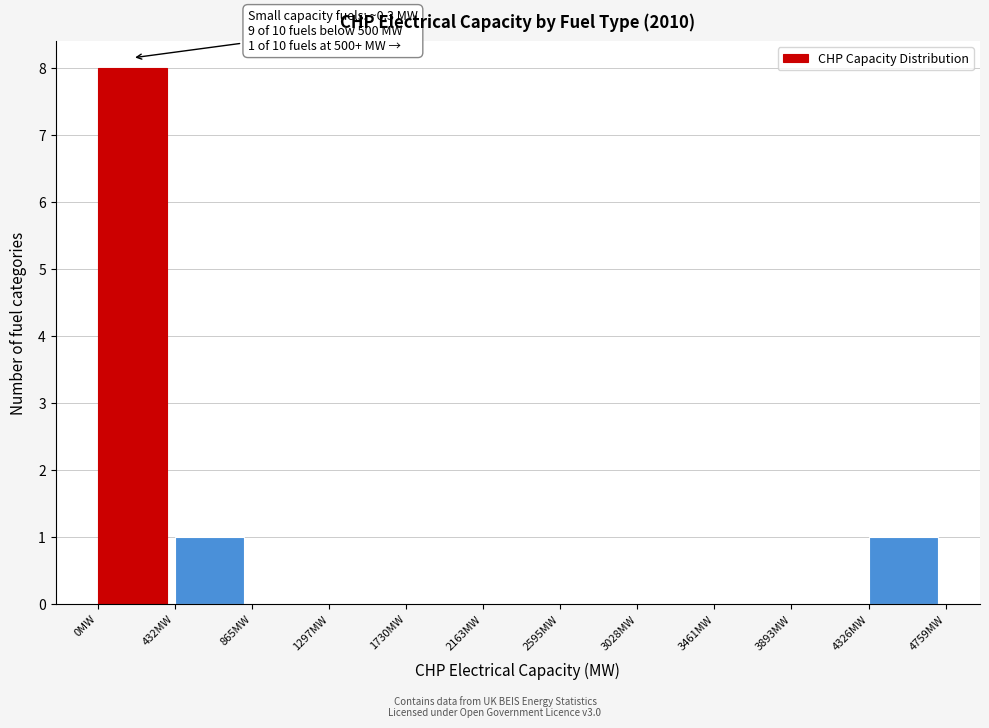

Which range on the x-axis has the tallest bar?

0 to 450